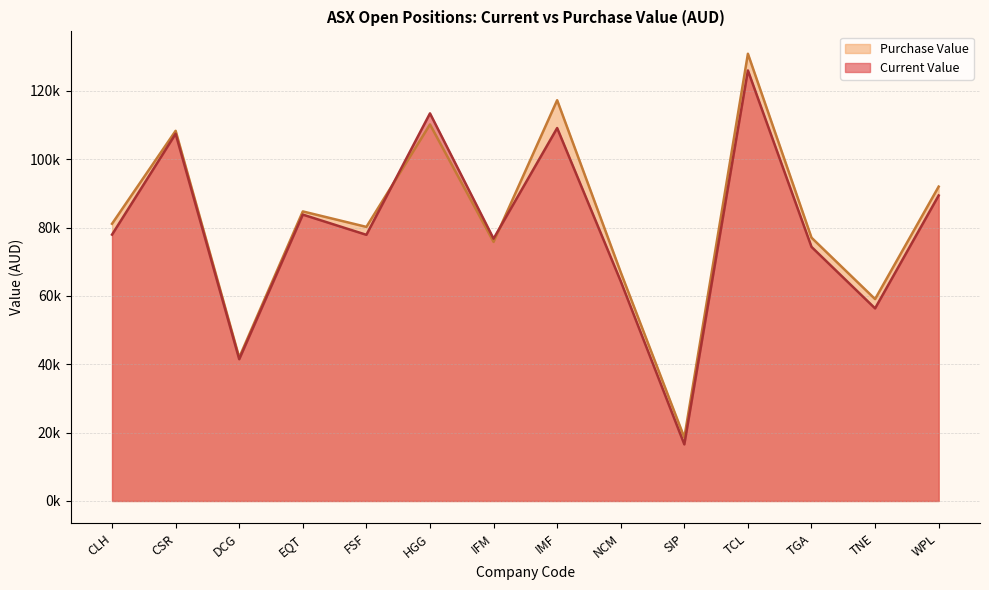

Rank the series by their maximum value, from highest to lowest.

Purchase Value, Current Value